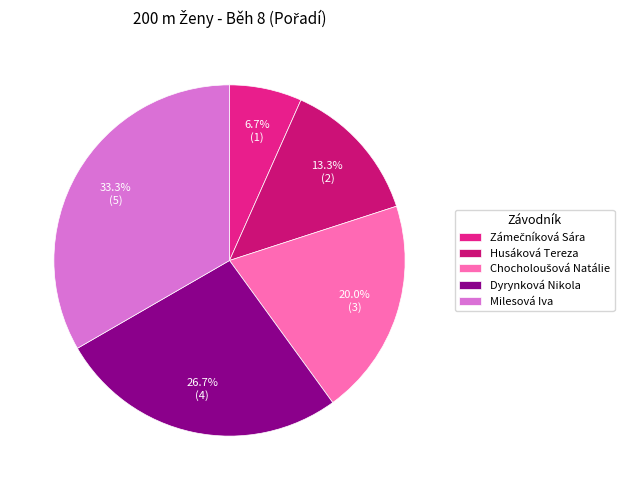

What percentage is NOT represented by Dyrynková Nikola?

73.3%